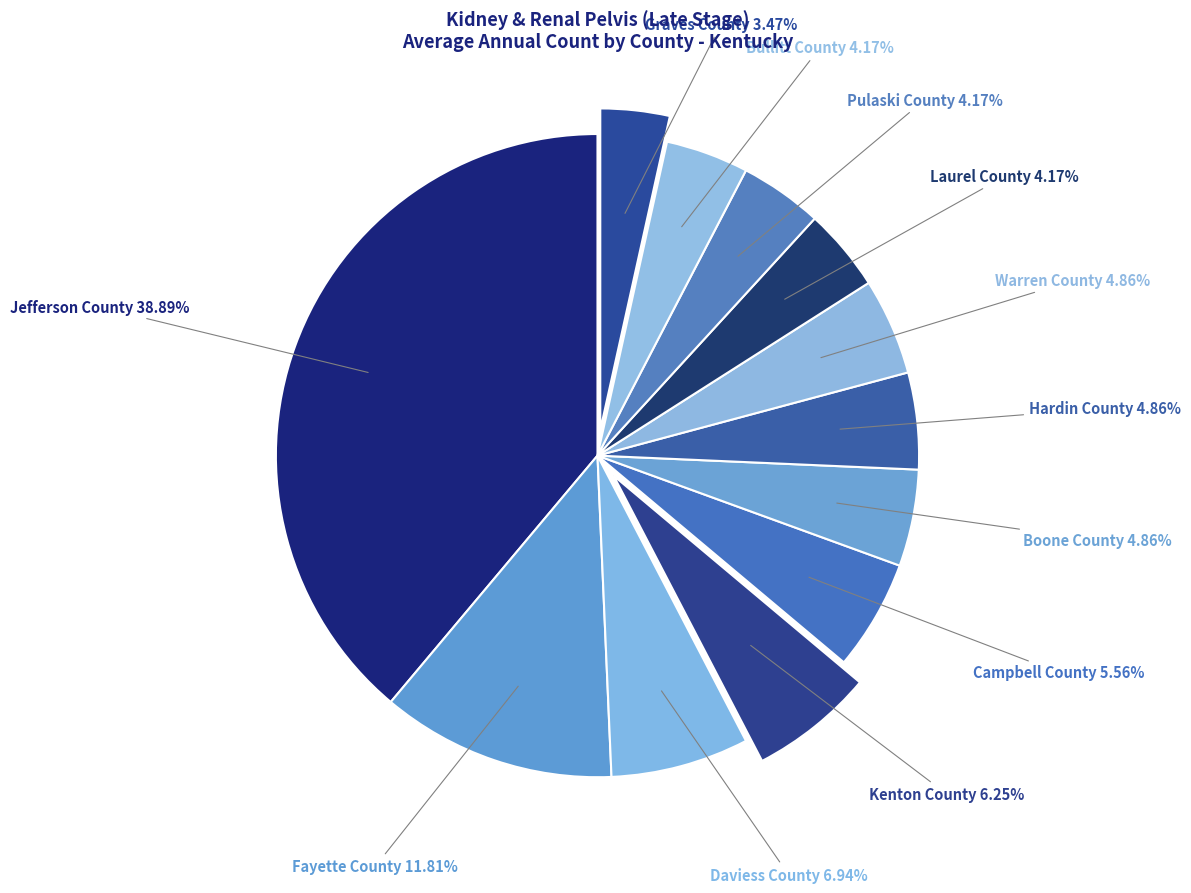

What percentage is the Fayette County slice, to the nearest percent?

12%